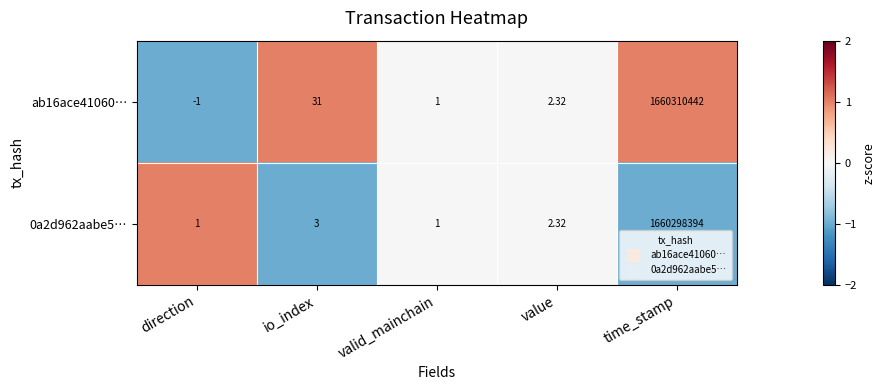

Where does the 0a2d962aabe5… series first go above 2?

io_index